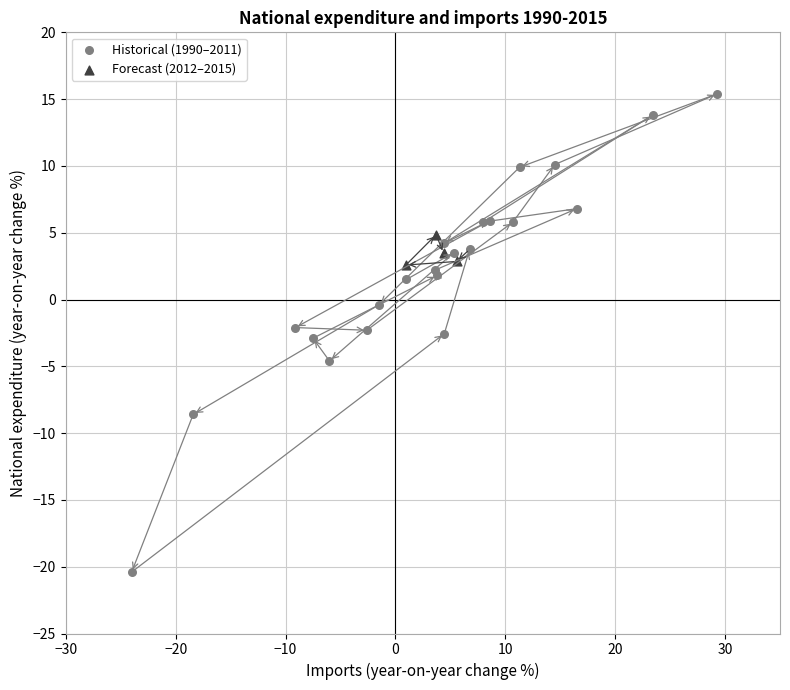

What are all the series names shown in the legend?

Historical (1990–2011), Forecast (2012–2015)